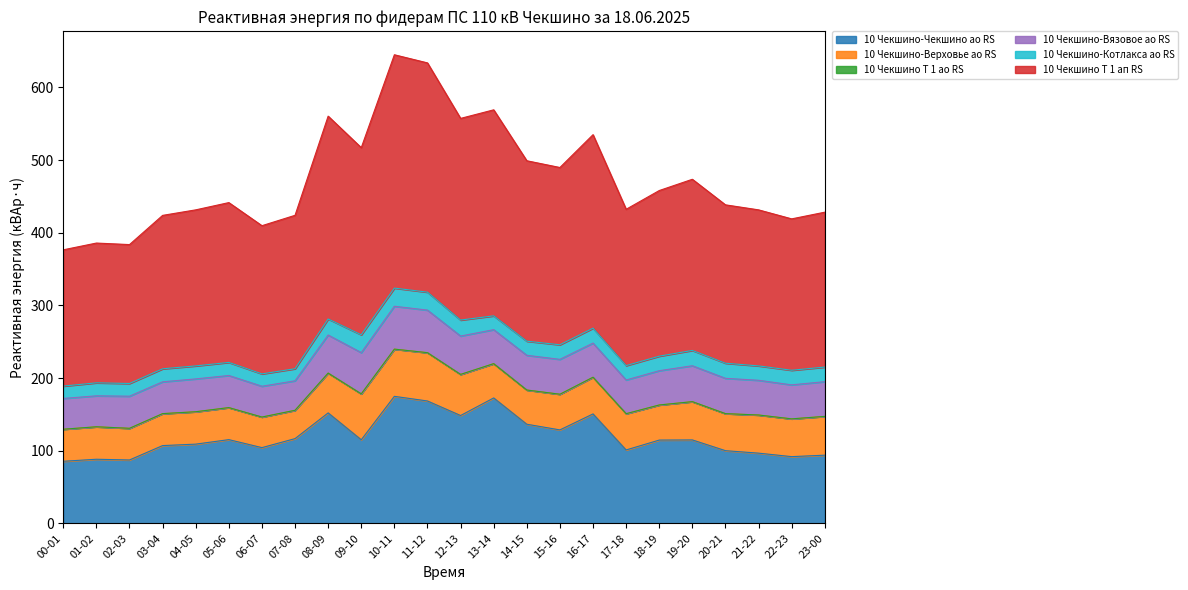

What is the maximum value for 10 Чекшино-Котлакса ао RS?

25.0